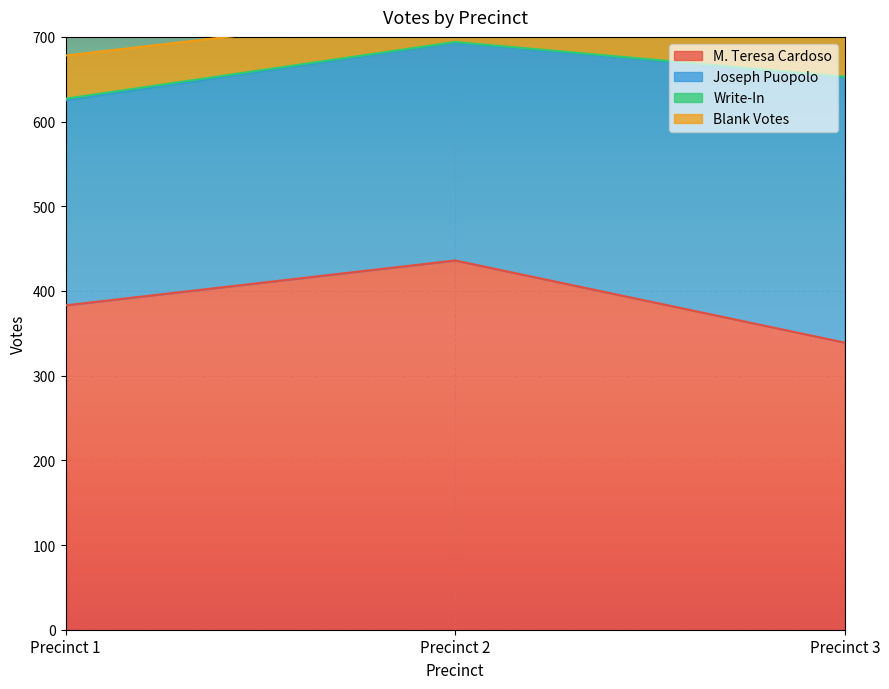

What is the lowest value of the M. Teresa Cardoso series?

339